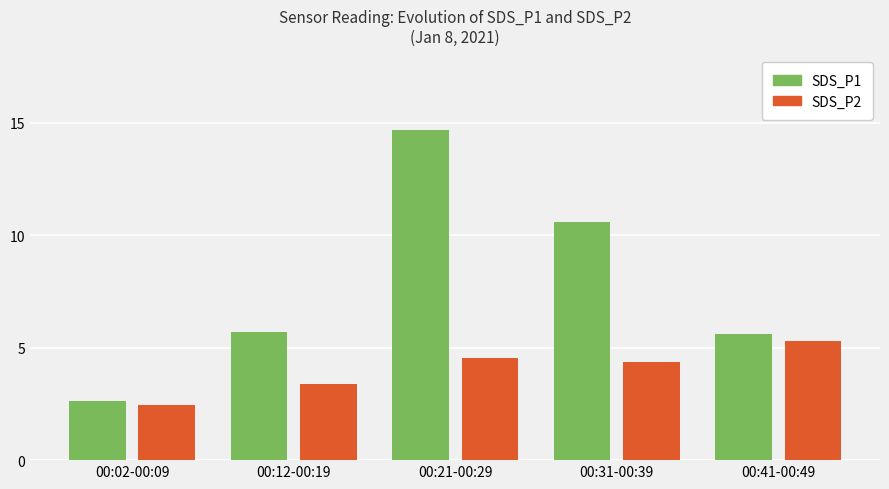

What position from the left is 00:41-00:49?

5